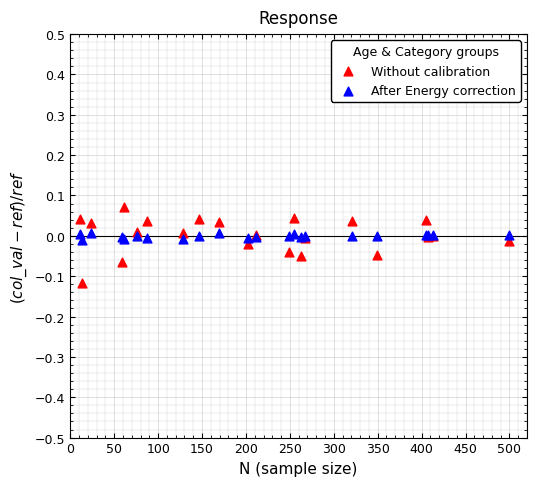

Which series reaches the maximum Y coordinate?

Without calibration